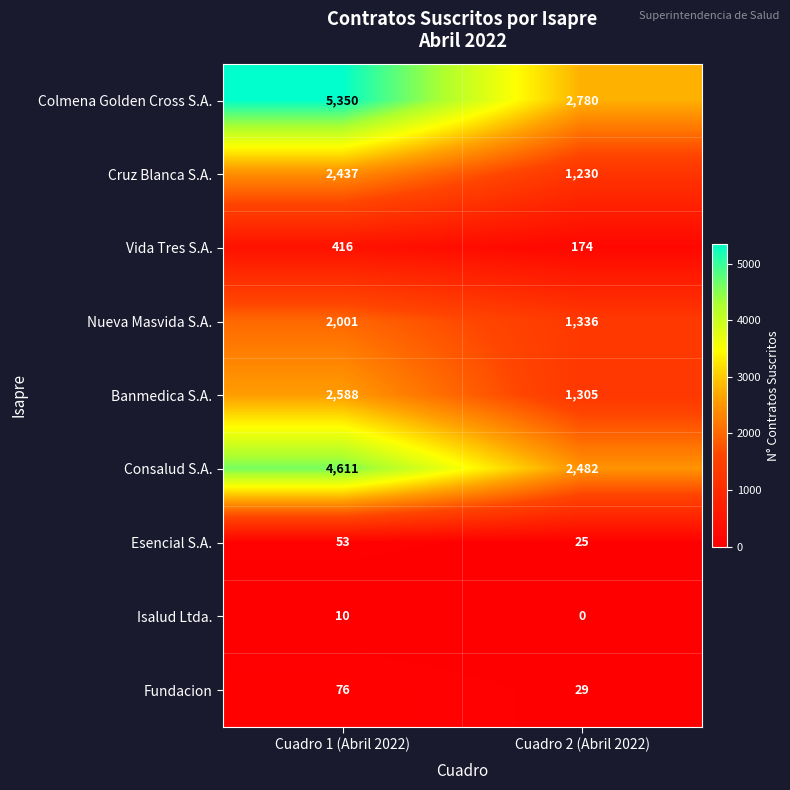

What is the difference between the Cruz Blanca S.A. values at Cuadro 1 (Abril 2022) and Cuadro 2 (Abril 2022)?

1207